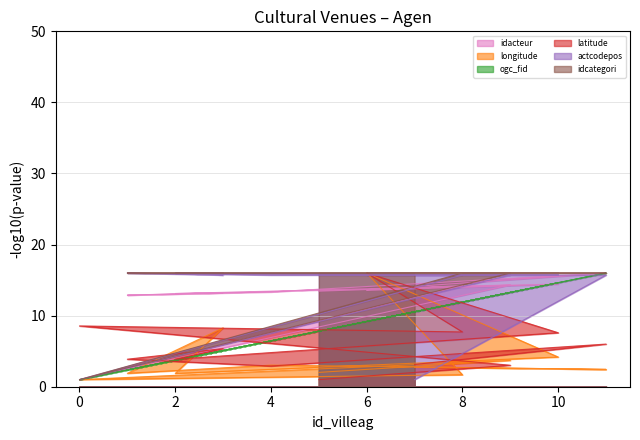

How many interior local peaks does the longitude series have?

4